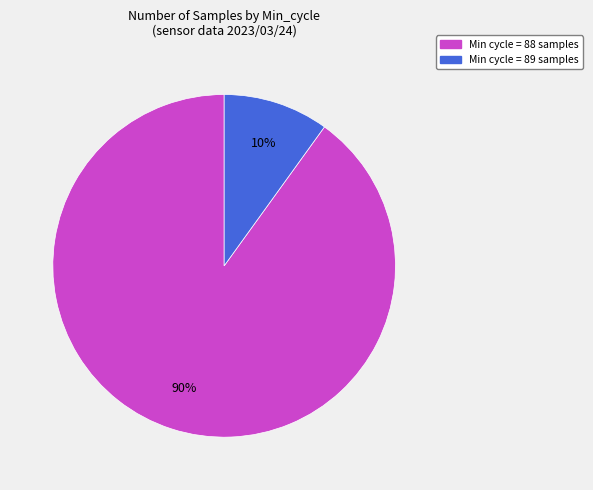

To the nearest percent, what is the difference between the largest and smallest slice percentages?

80%